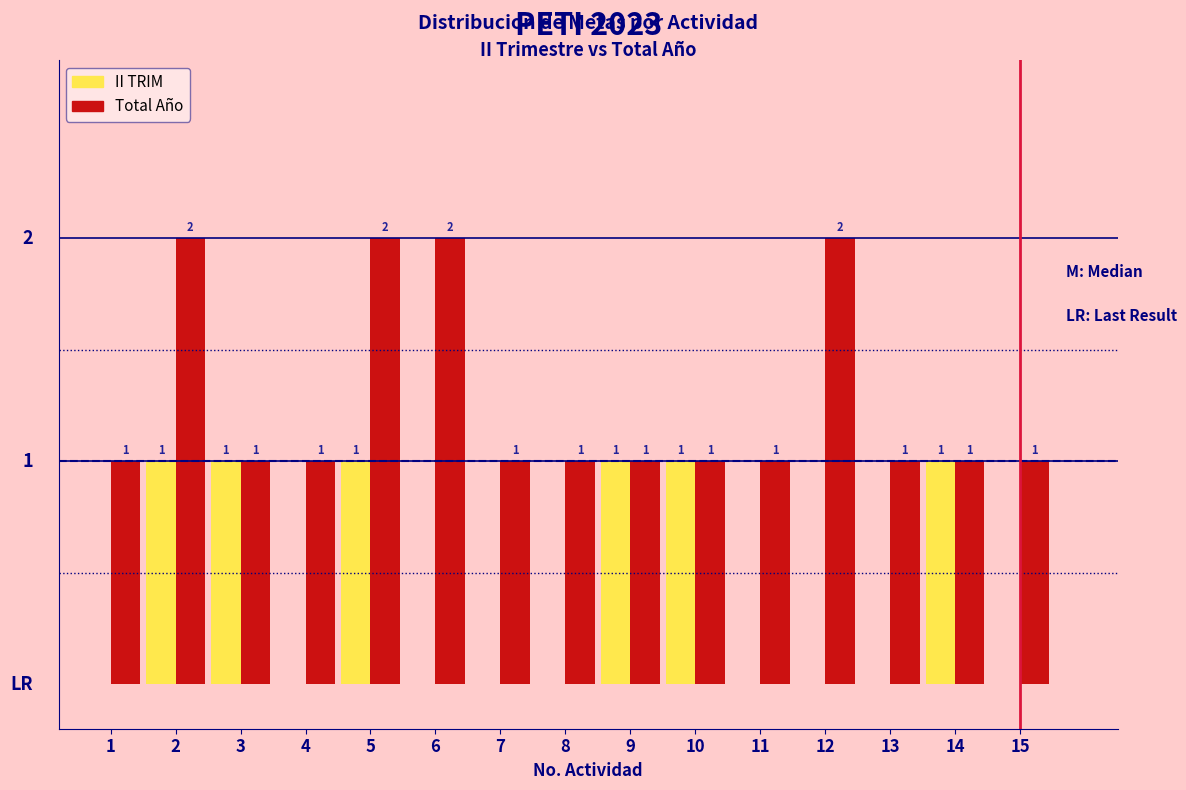

Between 9 and 11, which series saw the biggest shift?

II TRIM